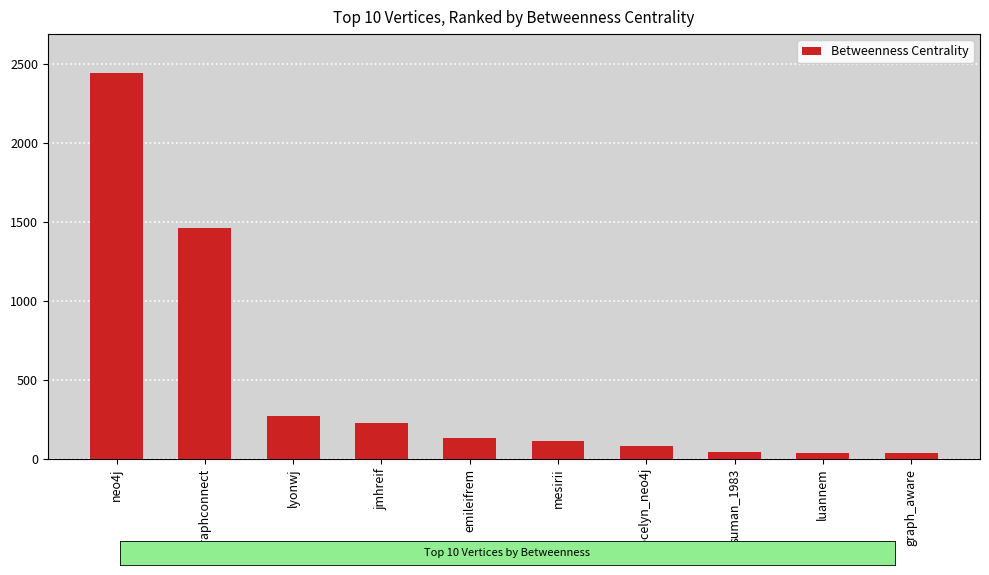

At which category does the chart reach its peak across all series?

neo4j